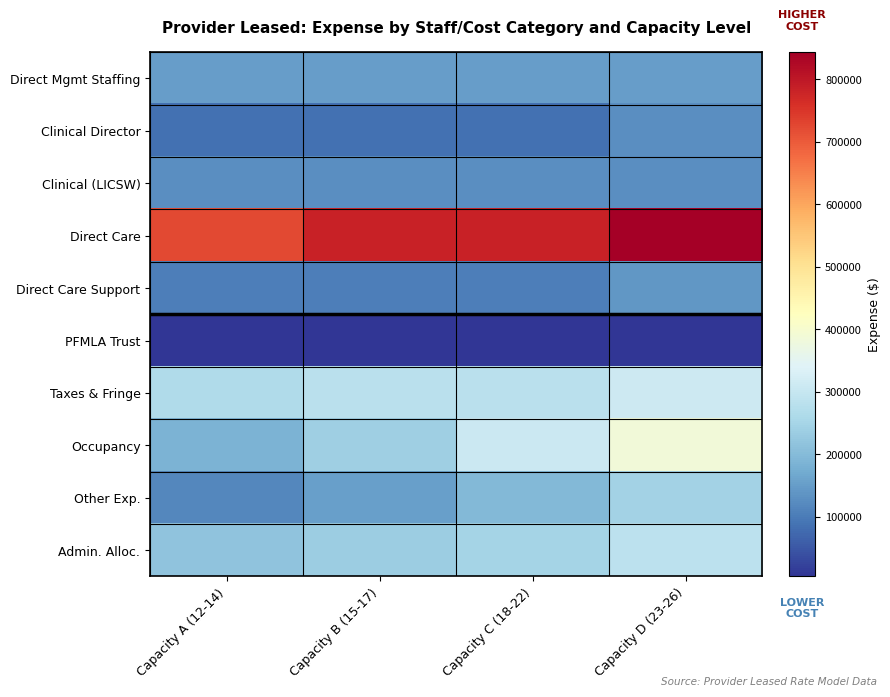

At which category is the sum across all series the highest?

Capacity D (23-26)